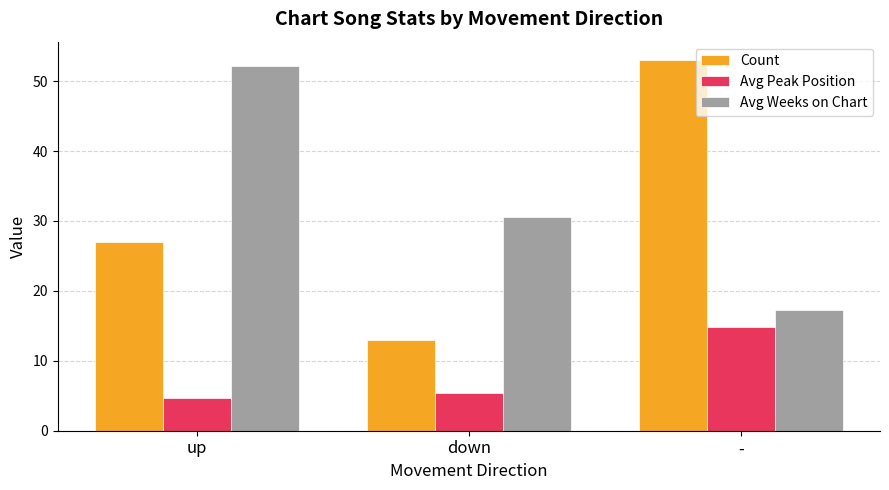

What is the difference between the Avg Weeks on Chart values at down and -?

13.4